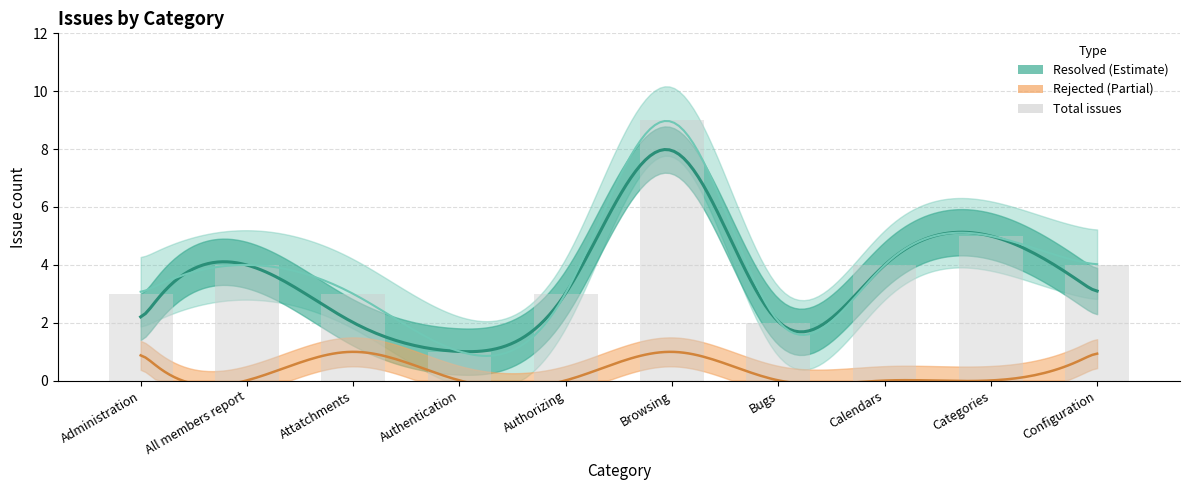

Reading right to left, transcribe all the data shown in this chart.

4	5	4	2	9	3	1	3	4	3